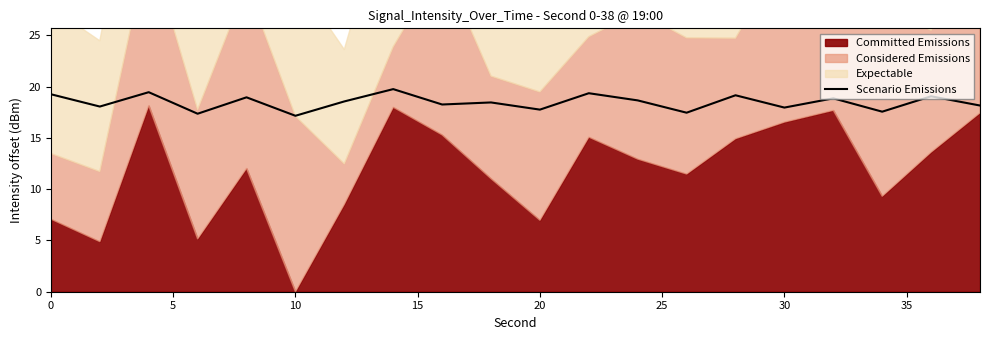

How many lines are shown in the chart?

1